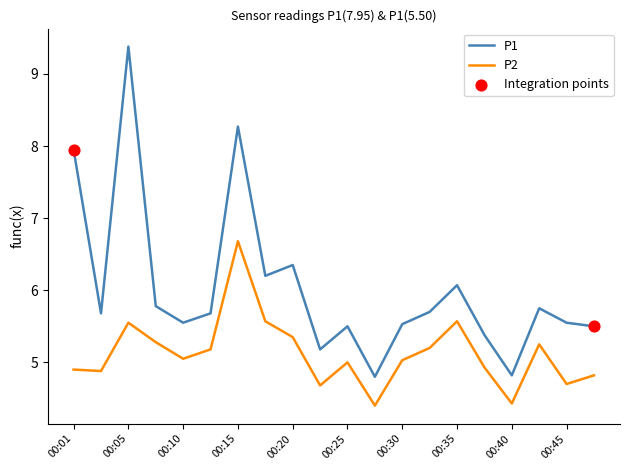

Which series has the largest total across all categories?

P1